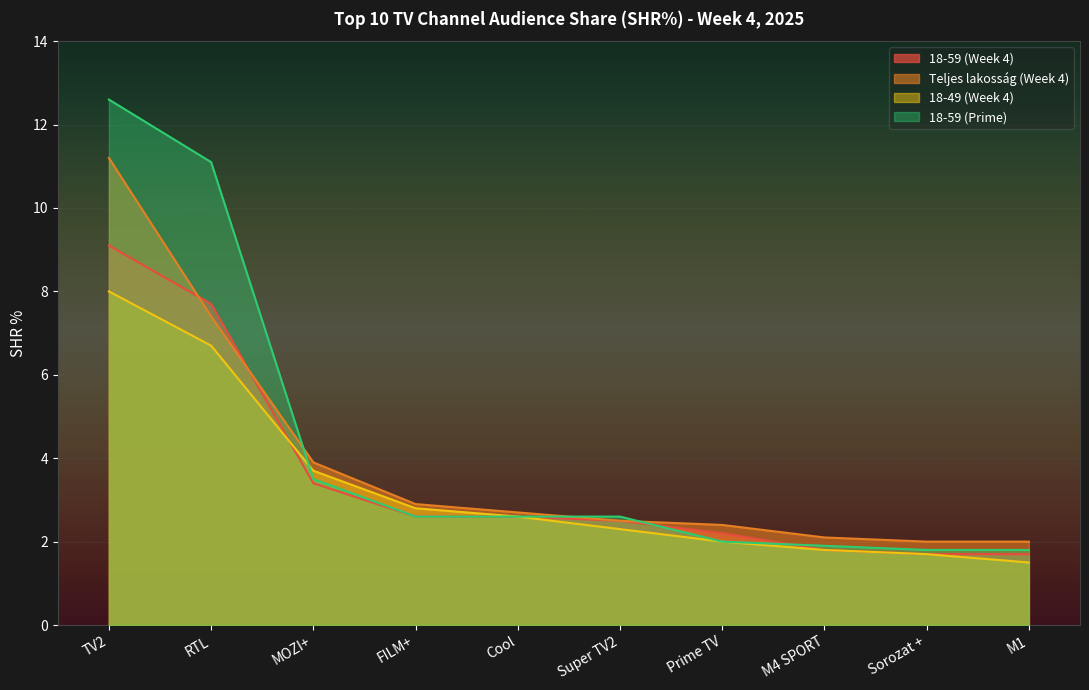

Where does the 18-59 (Prime) series first go above 2?

TV2